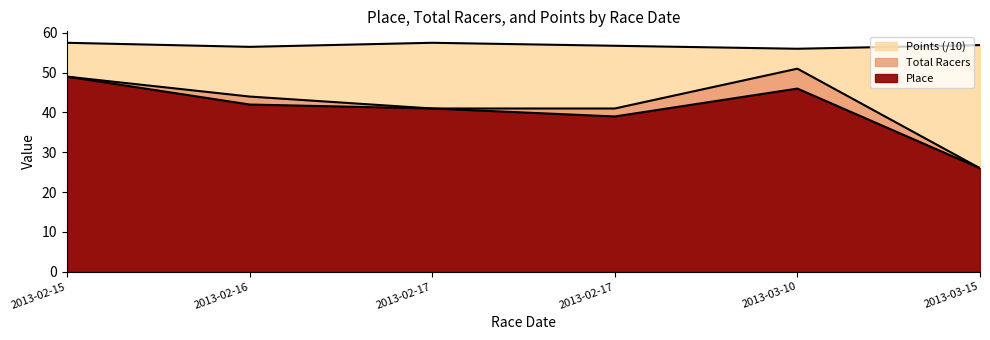

At which label does Place reach its minimum?

2013-03-15